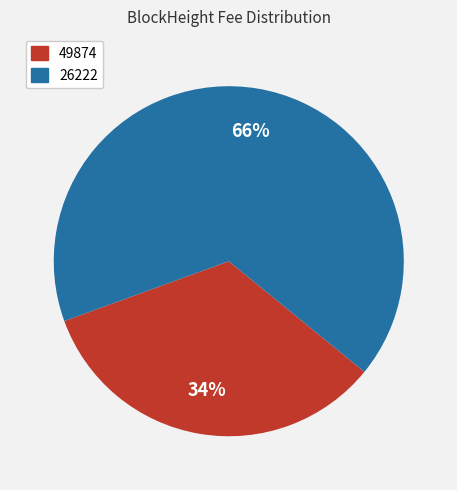

To the nearest percent, what portion does 26222 represent?

66%